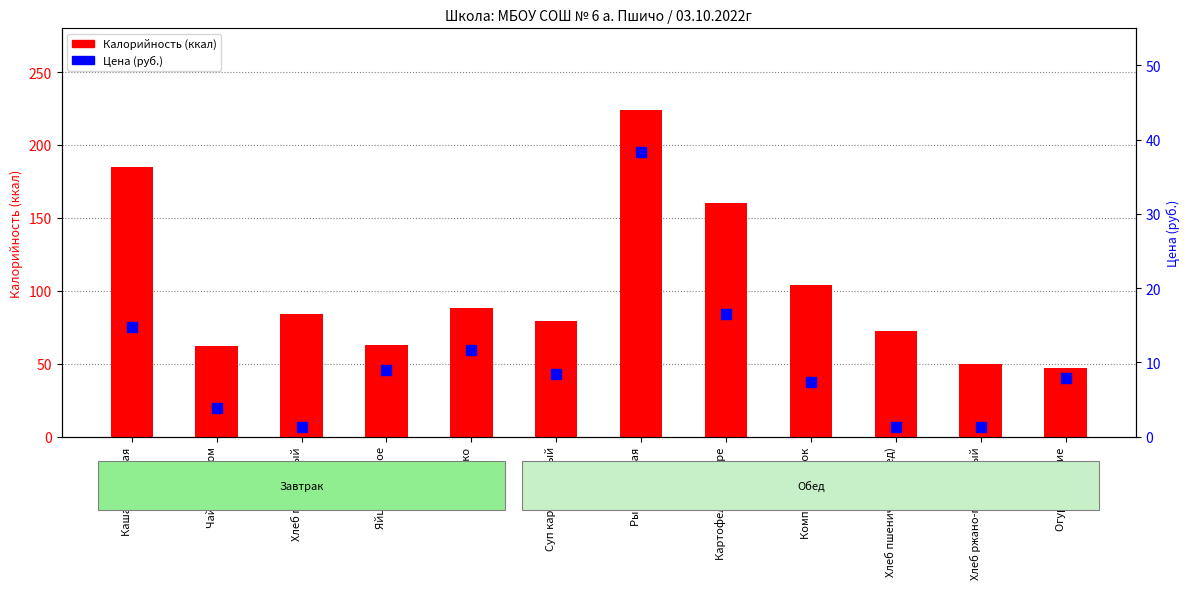

At how many categories does at least one series exceed 128?

3